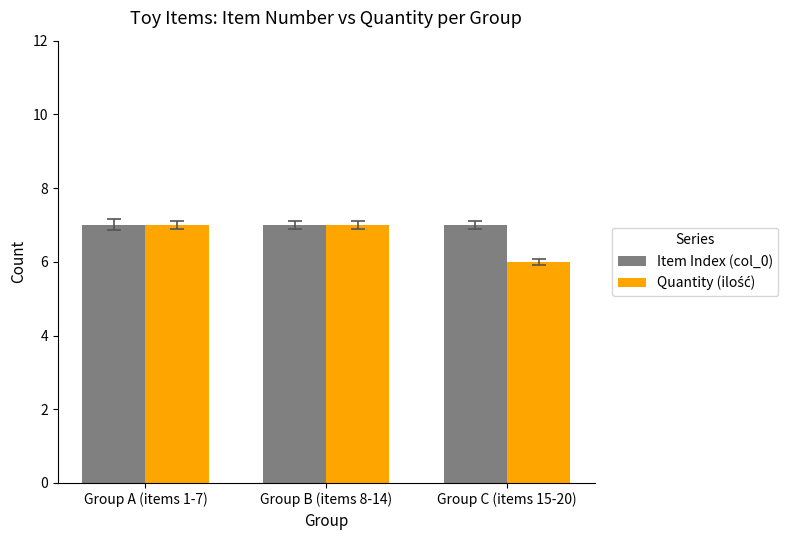

What is the maximum value shown in the chart?

7